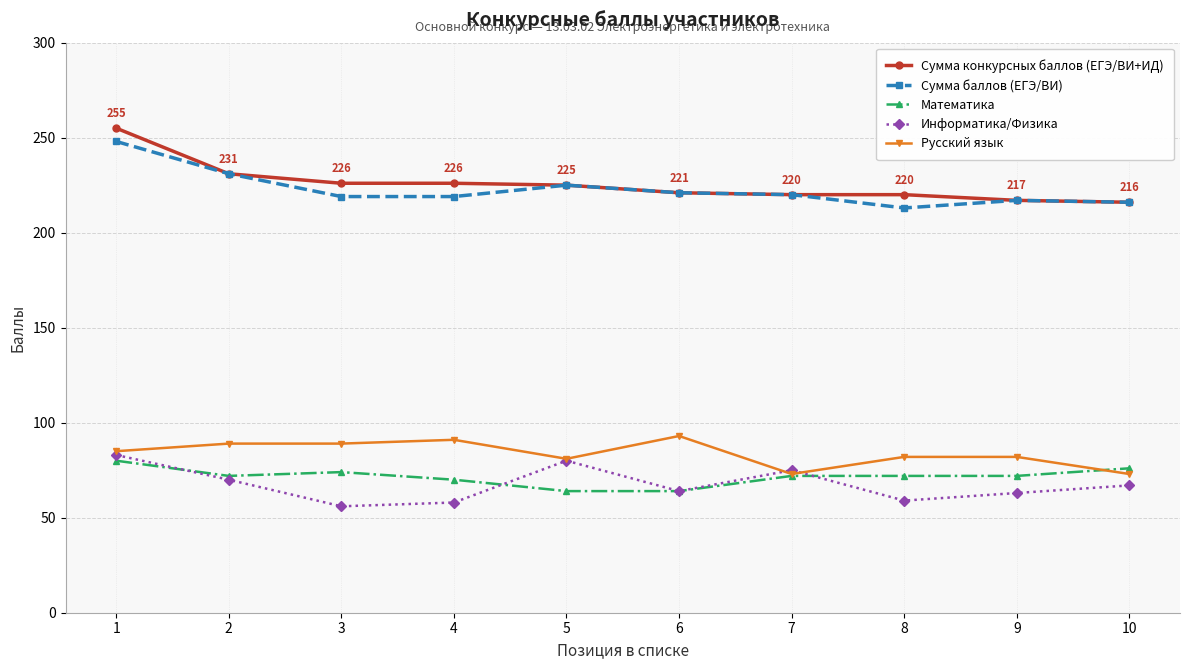

At how many categories does at least one series exceed 99?

10